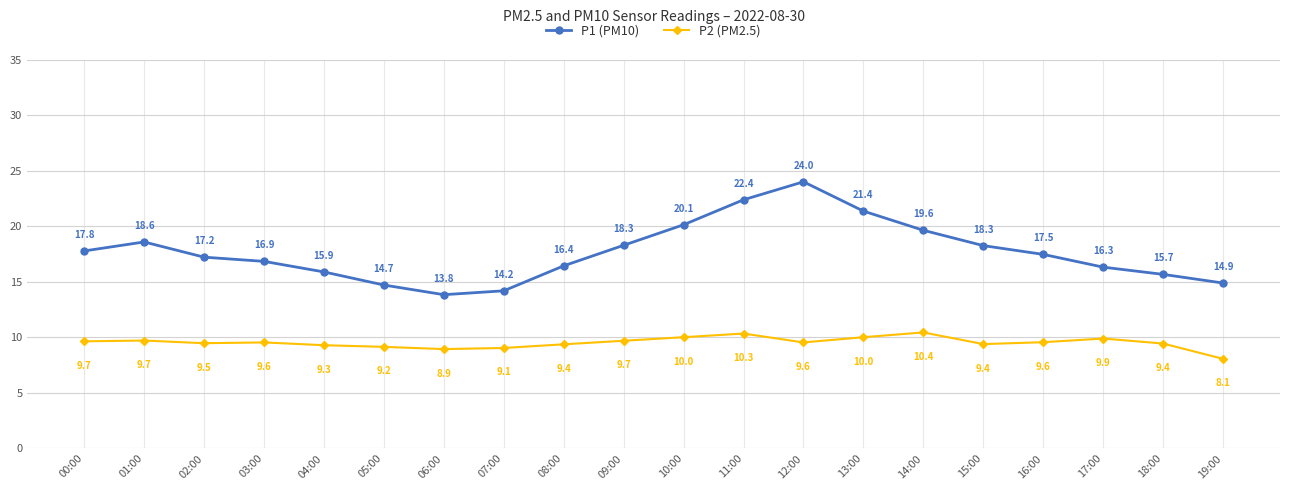

True or false: P2 (PM2.5) has more than 1 points higher than both neighbors.

True